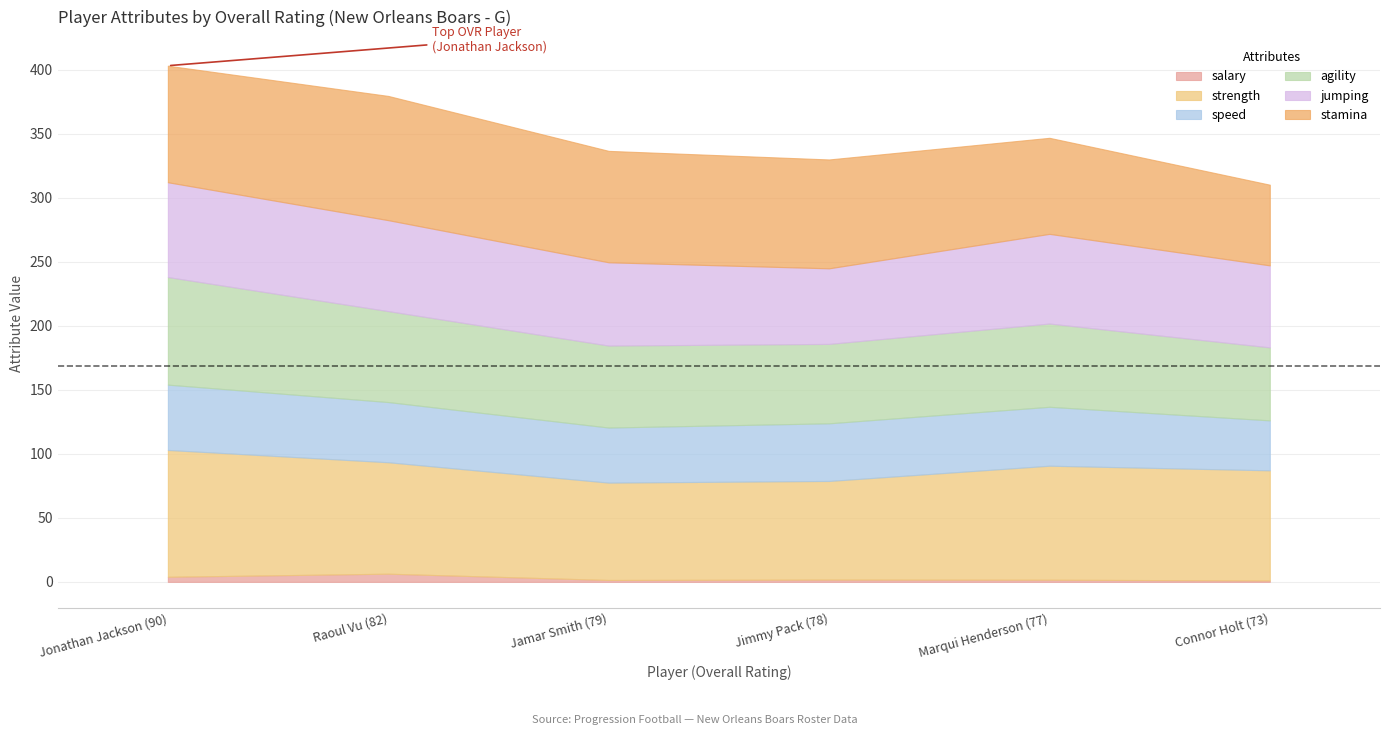

The speed series shows 45.0 at Jimmy Pack (78). True or false?

True